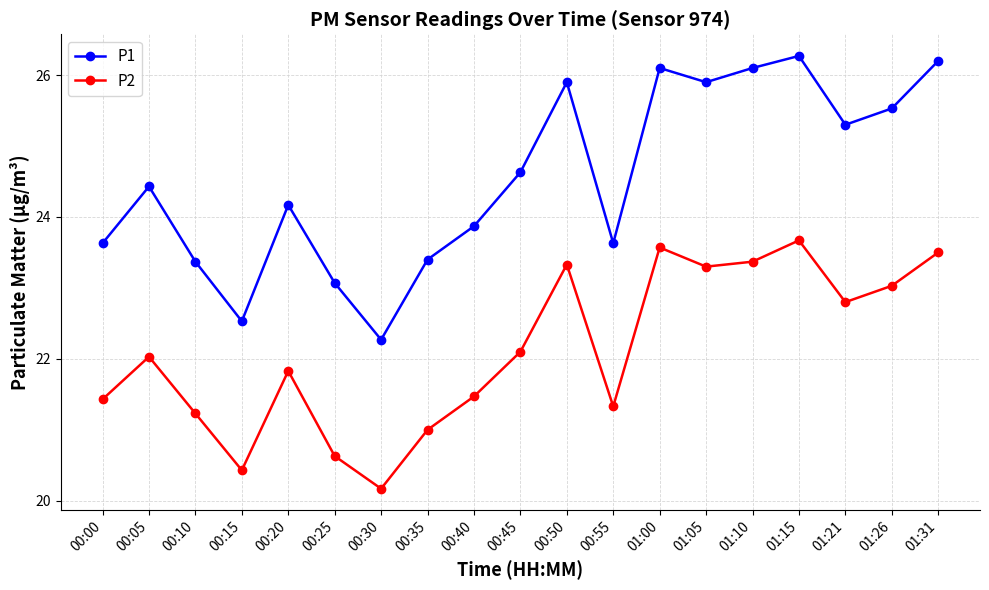

What is the spread (max minus min) of values at 00:35?

2.4